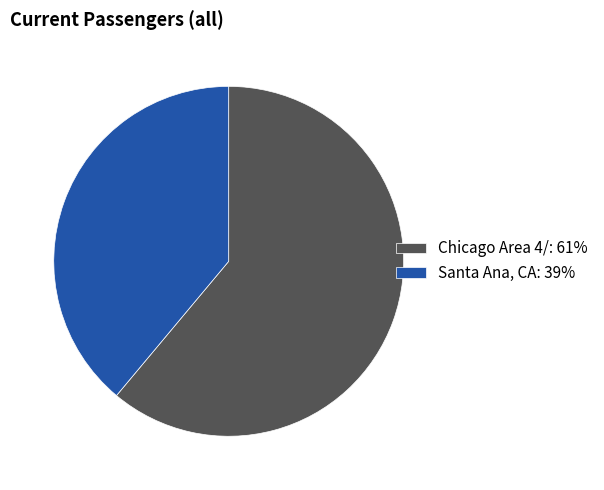

Is there a majority slice in this chart?

Yes